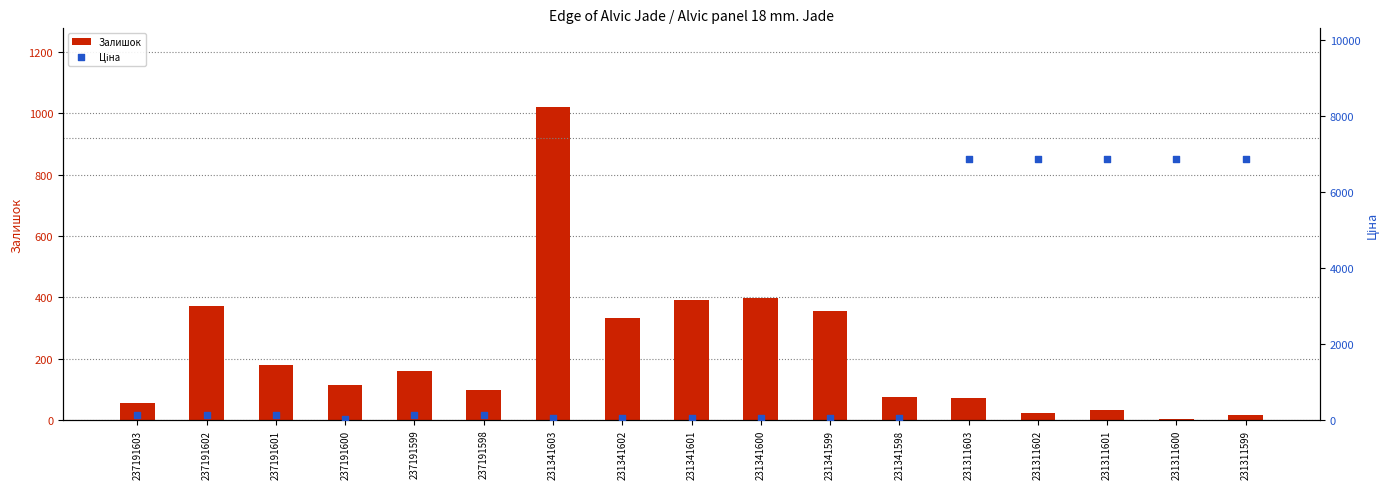

At how many categories does at least one series exceed 886?

6